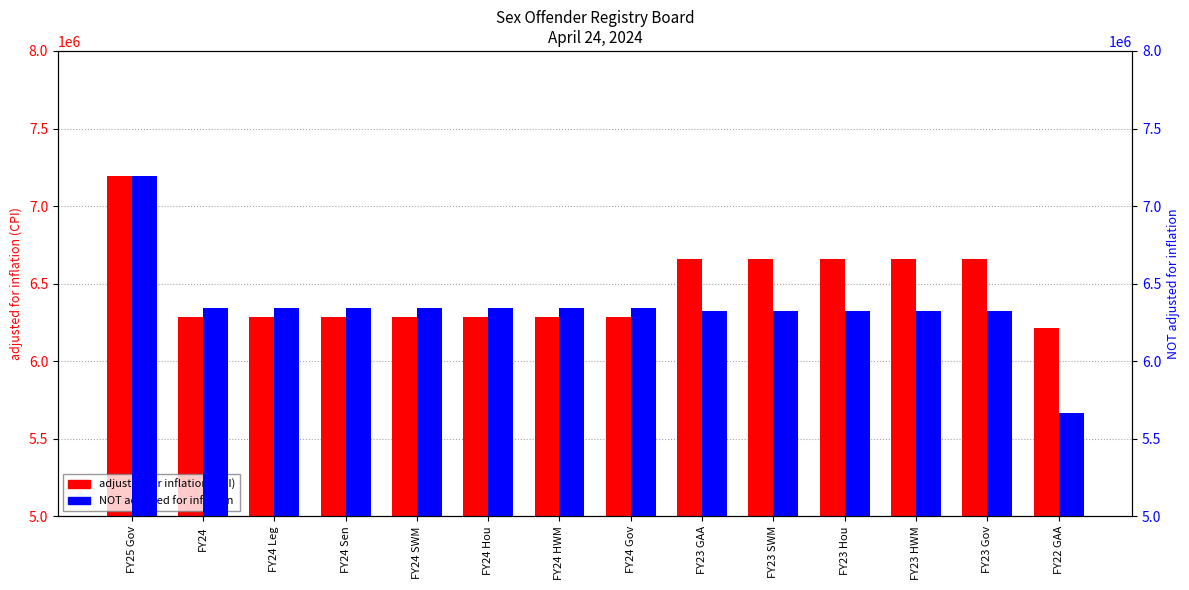

Are the bars grouped side by side (vs. stacked)?

Yes